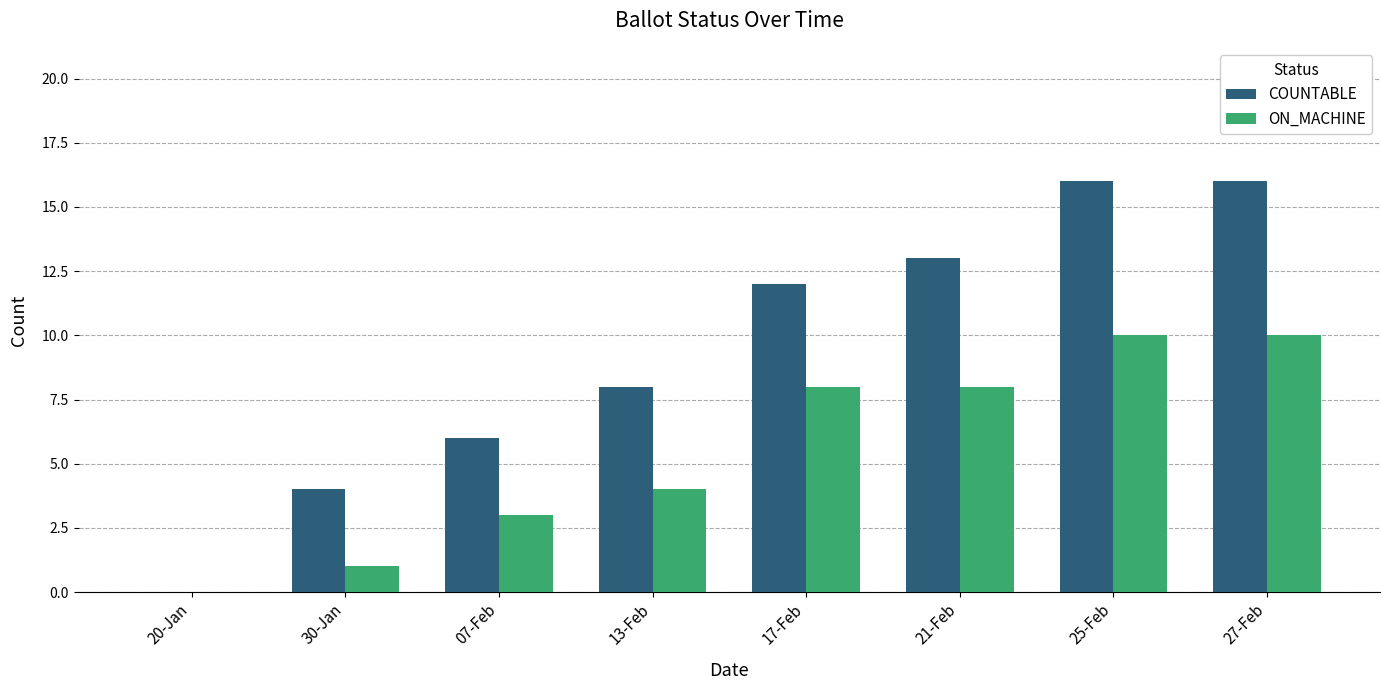

What is the maximum value for COUNTABLE?

16